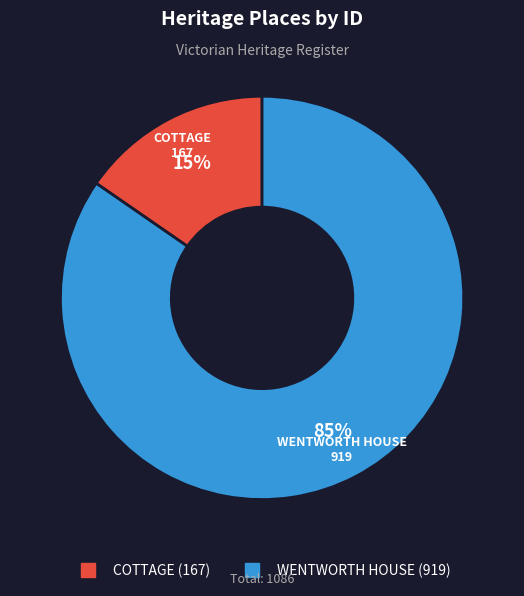

Do COTTAGE and WENTWORTH HOUSE together represent more than half of the pie?

Yes